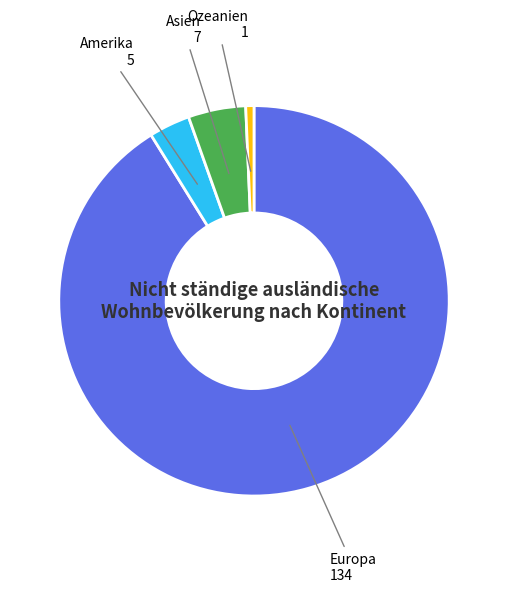

Which has a higher value, Amerika or Asien?

Asien